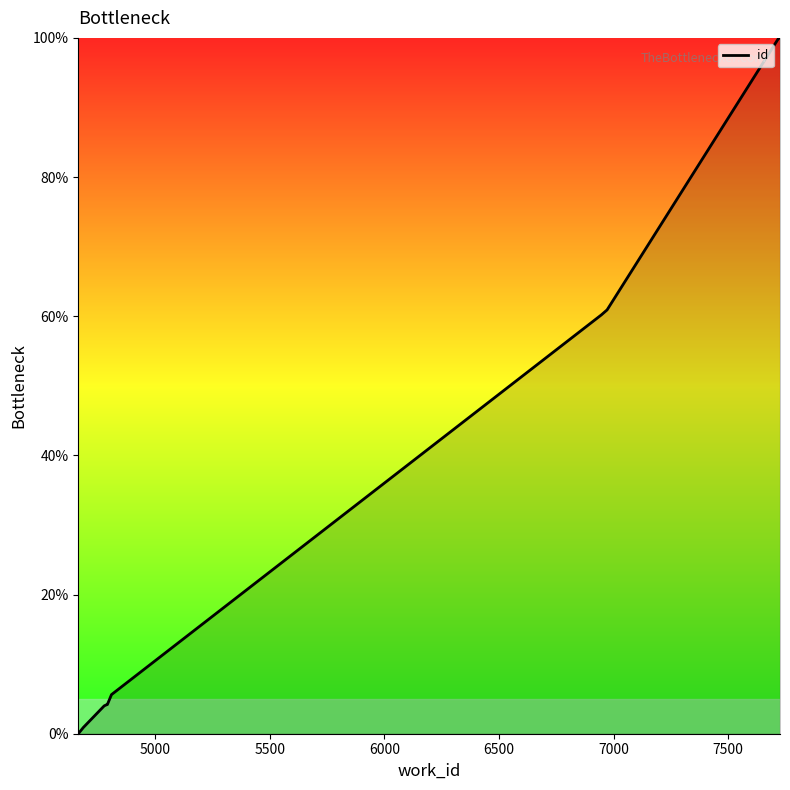

What is the maximum value shown in the chart?

100.0